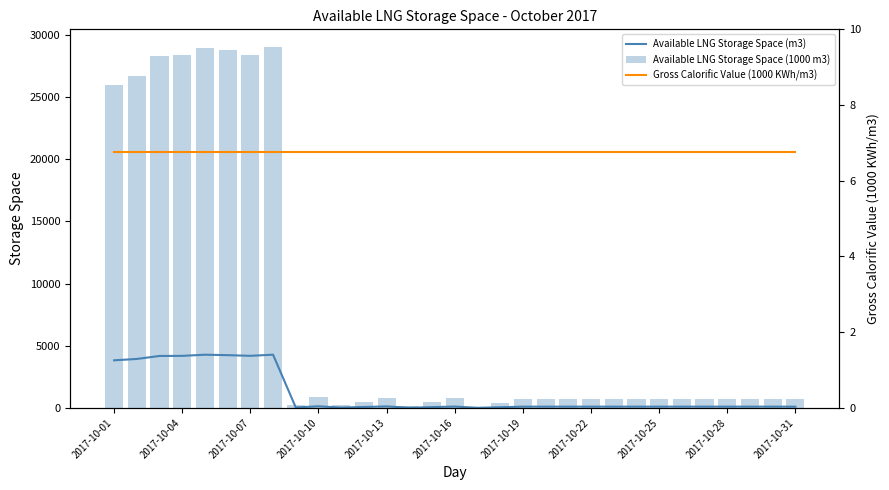

How many data points in Available LNG Storage Space (m3) are above 103?

11